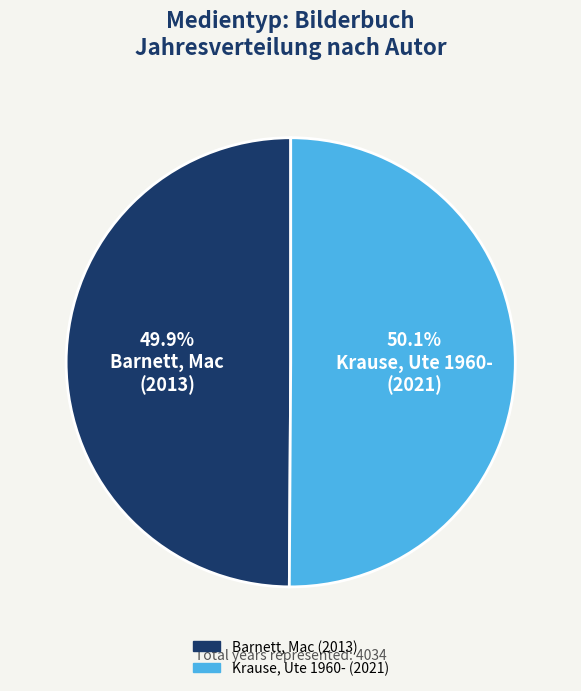

Count the number of slices in the pie.

2